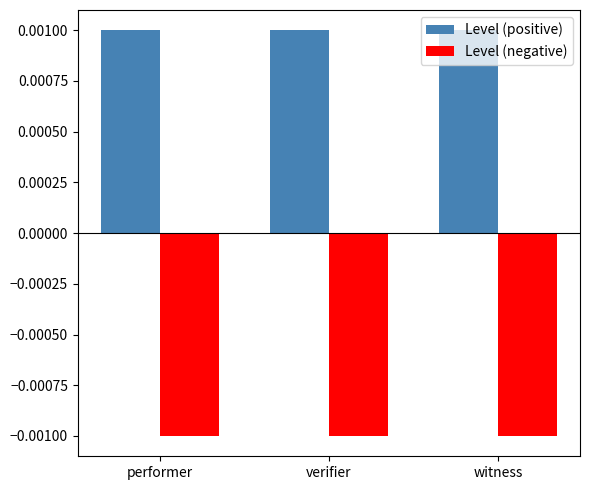

Which series has the largest total across all categories?

Level (positive)